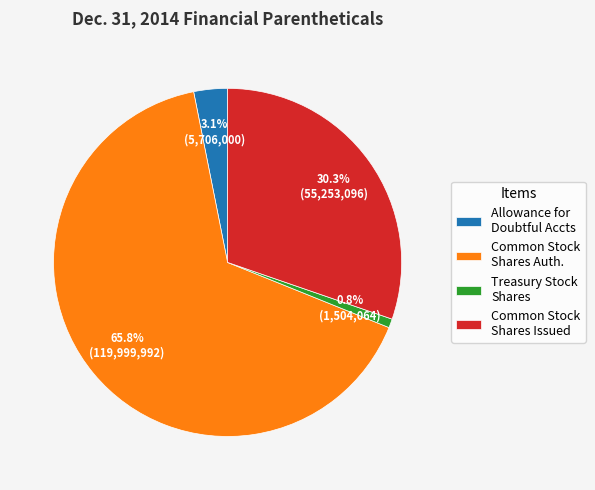

To the nearest percent, what is the average slice percentage?

25%